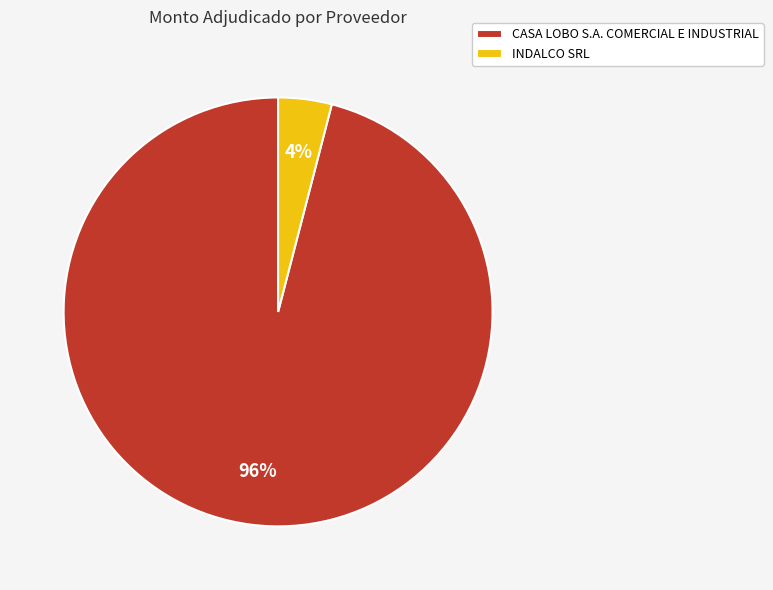

To the nearest percent, what is the average slice percentage?

50%